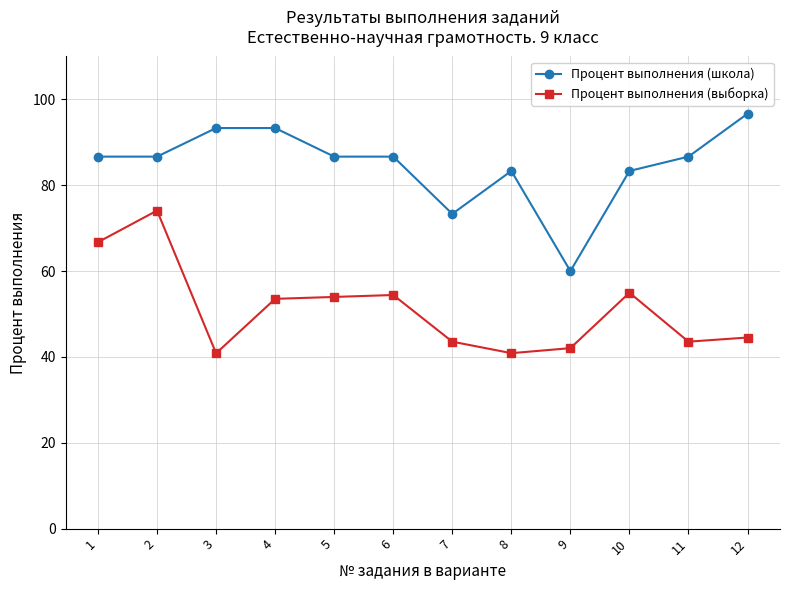

Where is the first local maximum for Процент выполнения (выборка)?

2